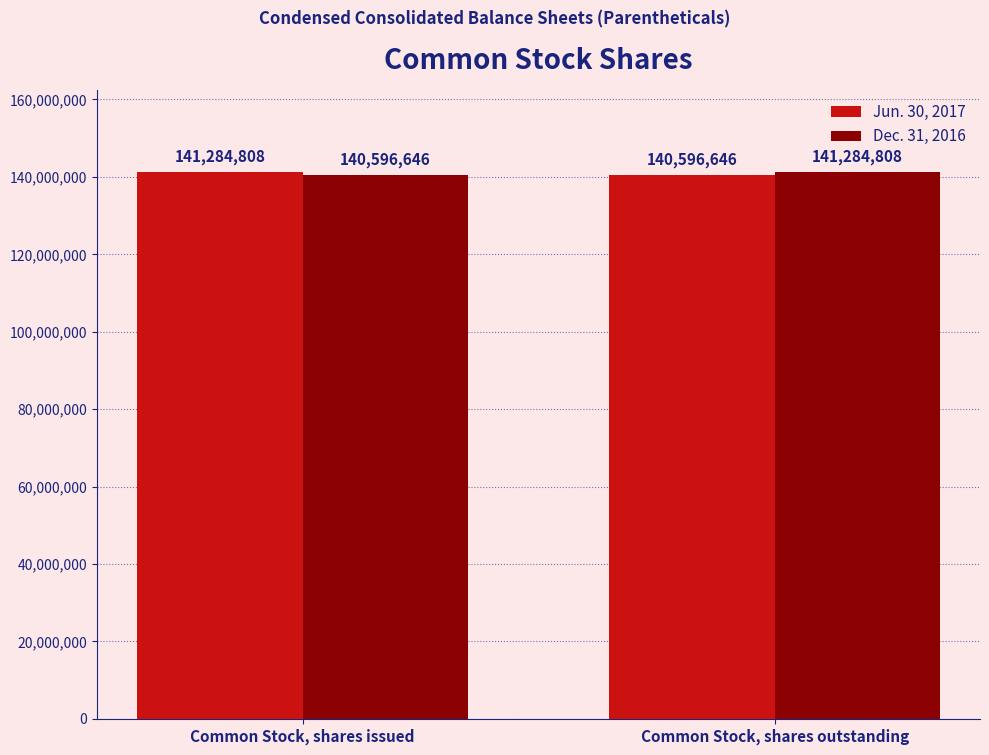

Count the number of categories in the chart.

2